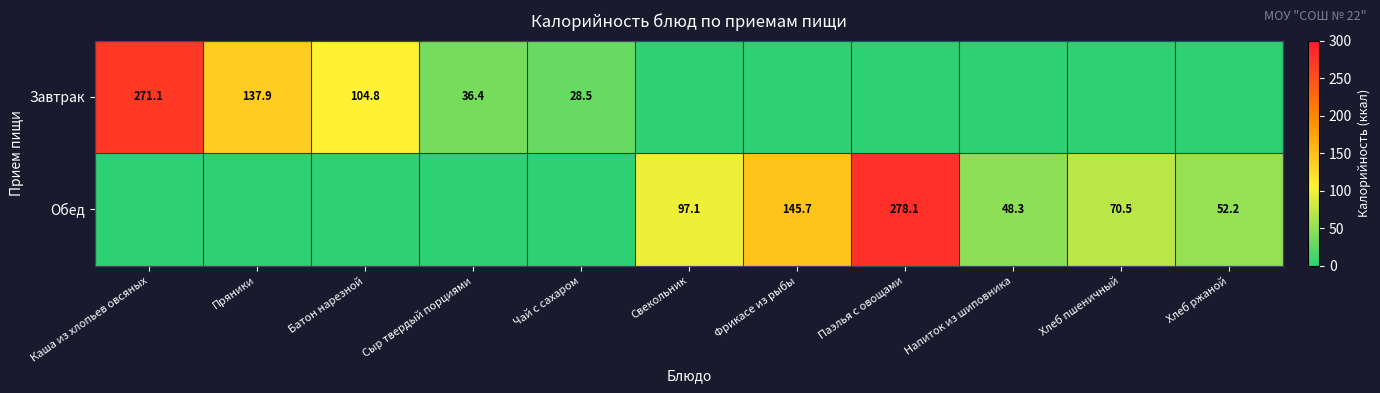

At how many categories does at least one series exceed 132?

4